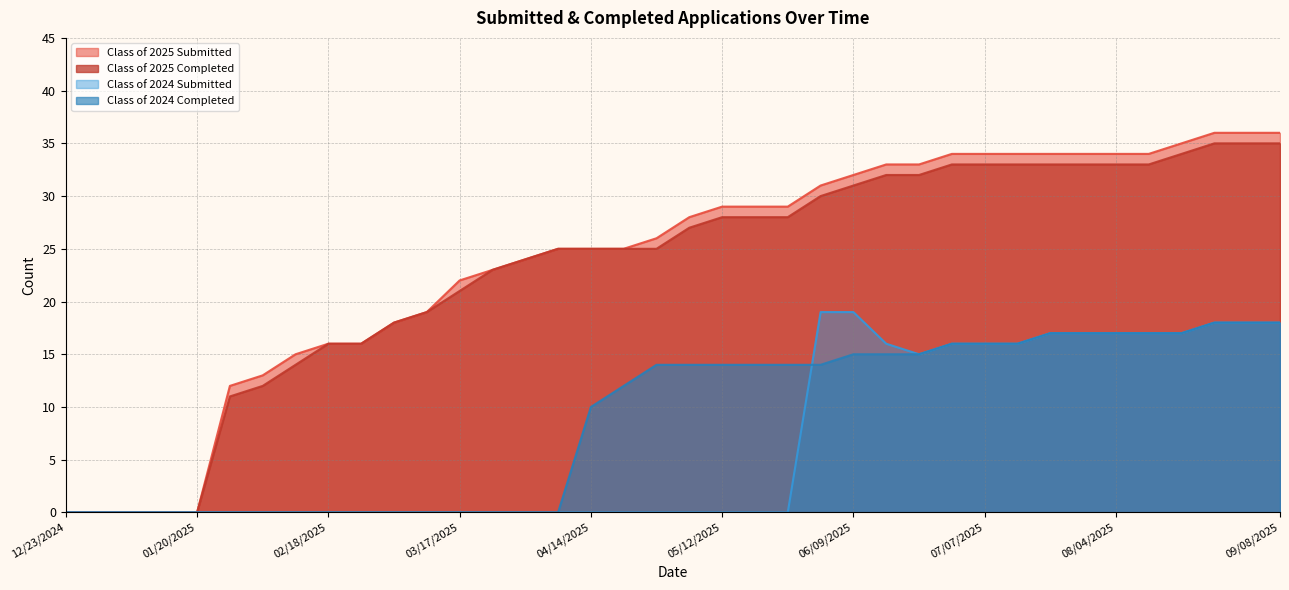

Between 04/21/2025 and 07/07/2025, which series saw the biggest shift?

Class of 2024 Submitted